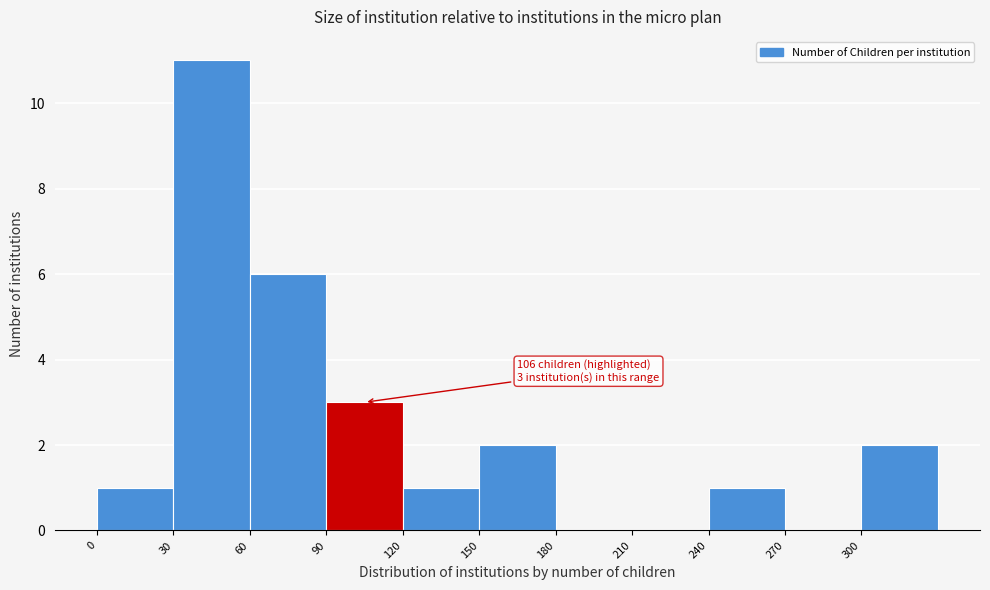

Over which range of the x-axis is the bar tallest?

30 to 60